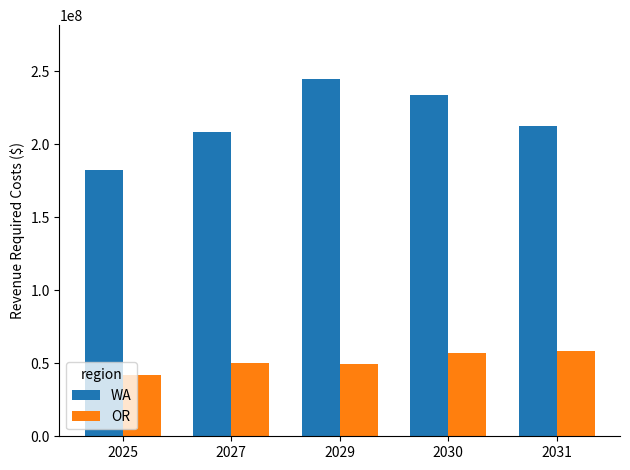

What is the sum of the OR values at 2031 and 2027?

108318141.3